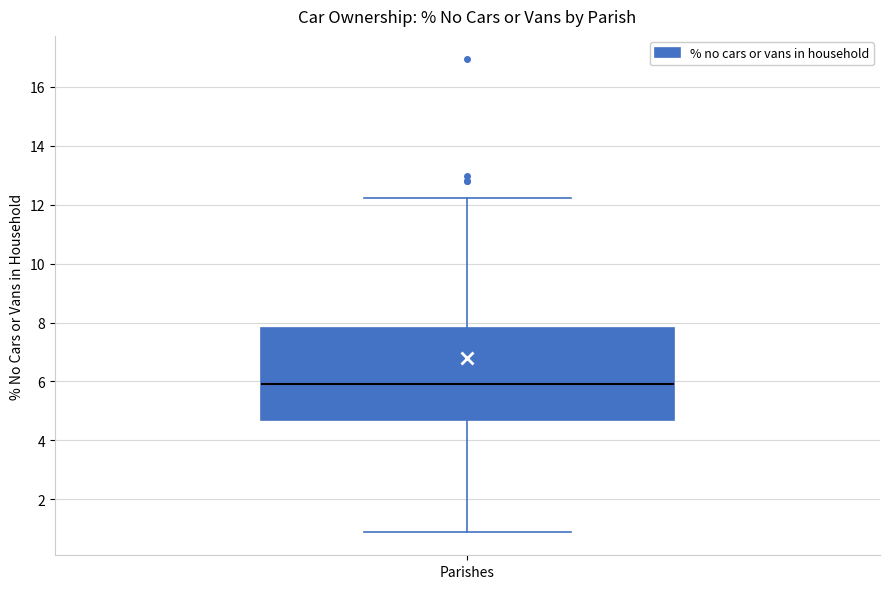

Where does the lower whisker of the box for Parishes end on the y-axis? The values are not printed on the chart, so give them approximately, as read against the axis.

1.0